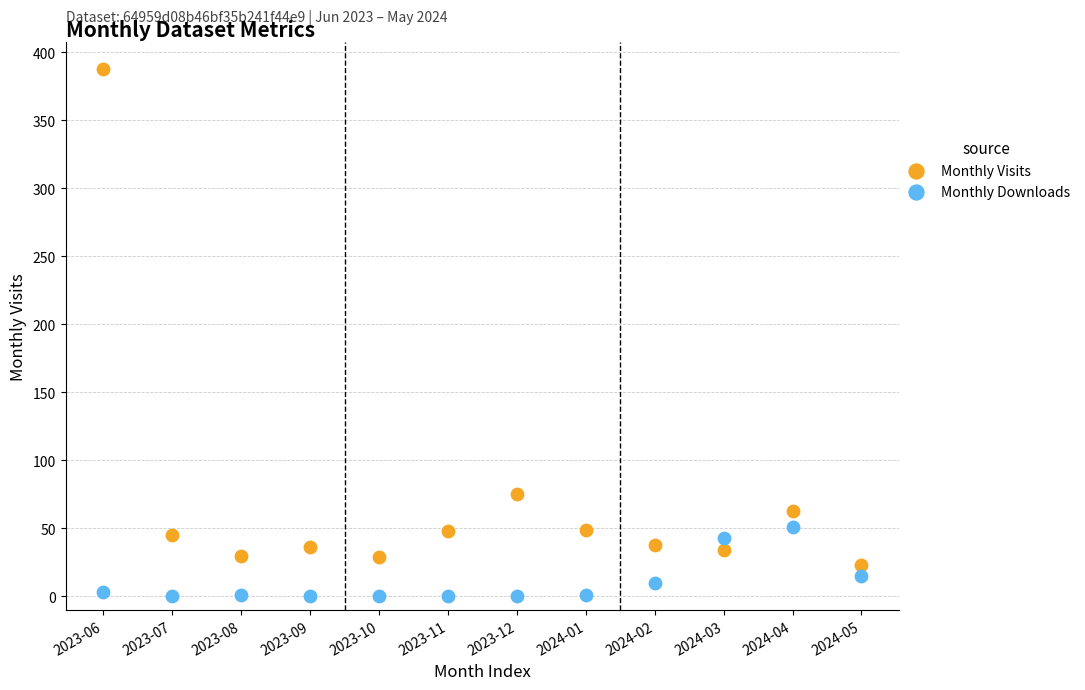

Which series contains the highest Y value?

Monthly Visits